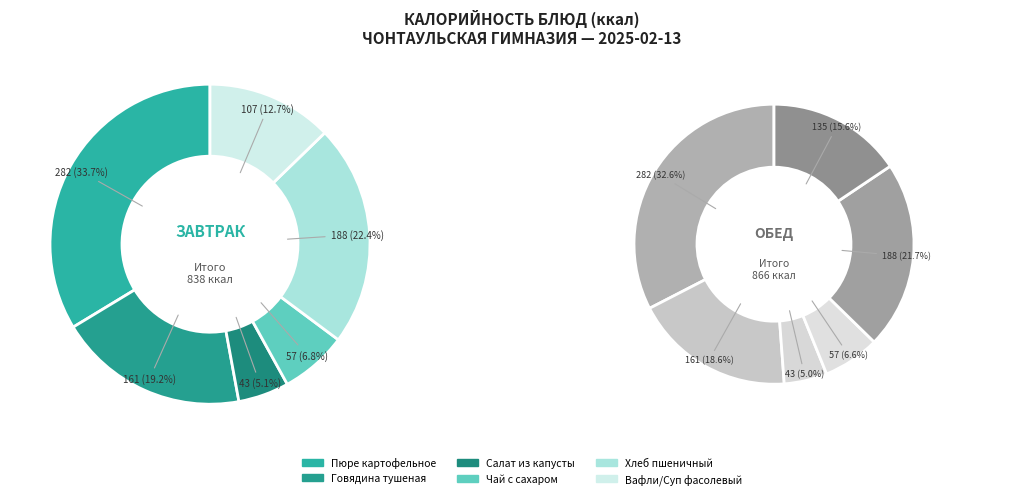

Does any single category account for the majority?

No